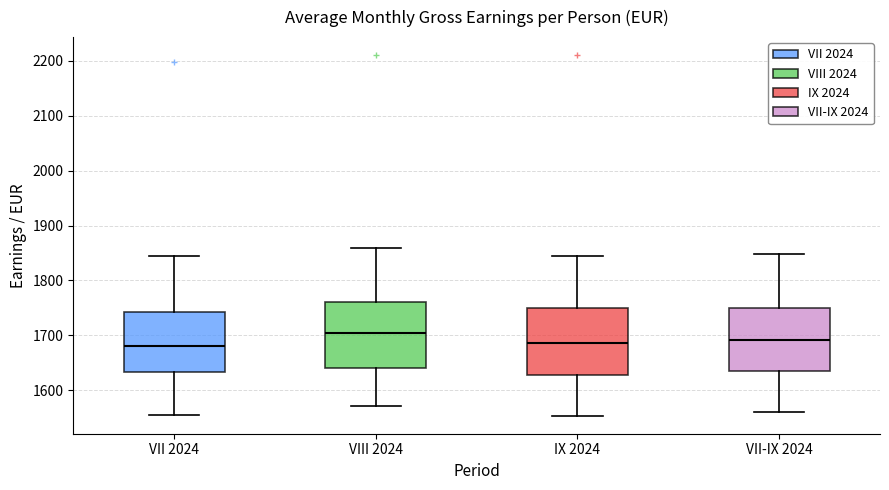

Reading left to right, read every box against the y-axis: the position of its median line, the range the box covers, and the ends of its whiskers. The values are not printed on the chart, so give them approximately, as read against the axis.

VII 2024: median 1680, box 1630 to 1740, whiskers 1560 to 1840
VIII 2024: median 1700, box 1640 to 1760, whiskers 1570 to 1860
IX 2024: median 1690, box 1630 to 1750, whiskers 1550 to 1850
VII-IX 2024: median 1690, box 1630 to 1750, whiskers 1560 to 1850